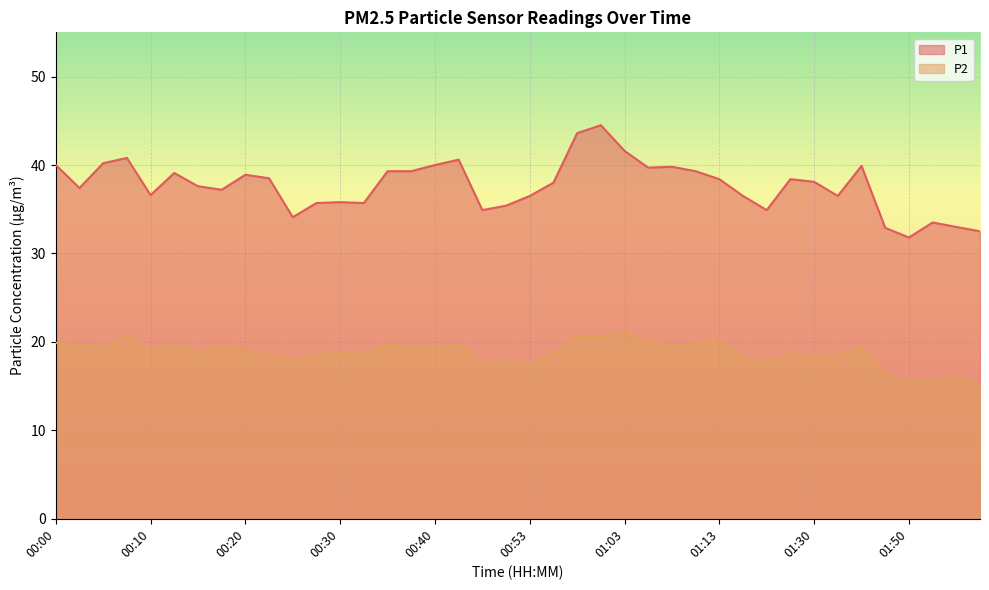

How many lines are shown in the chart?

2